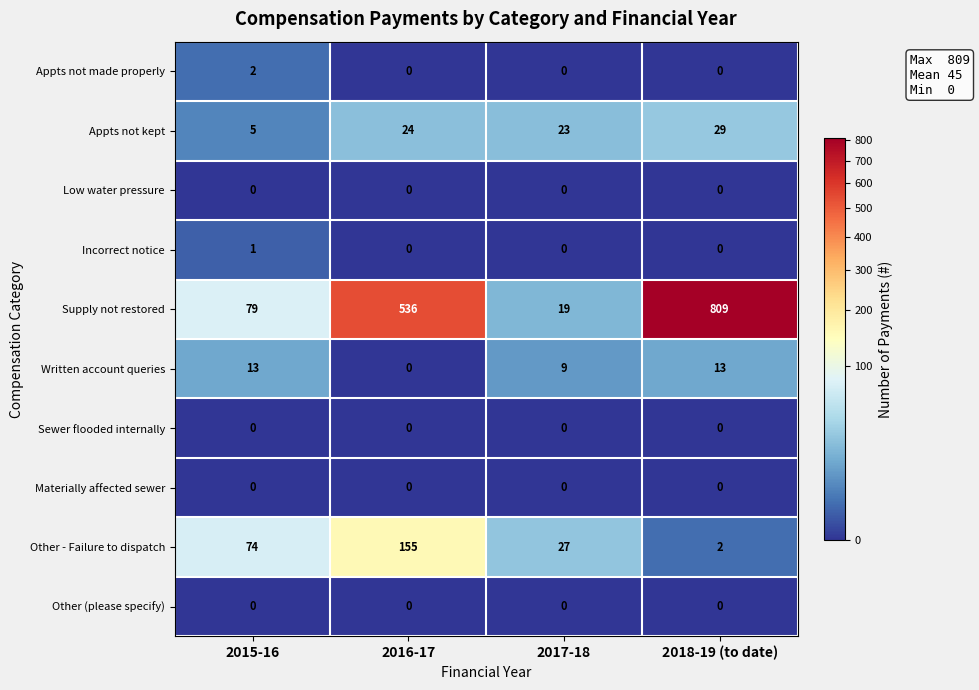

Rank the categories by Appts not kept value from lowest to highest.

2015-16, 2017-18, 2016-17, 2018-19 (to date)